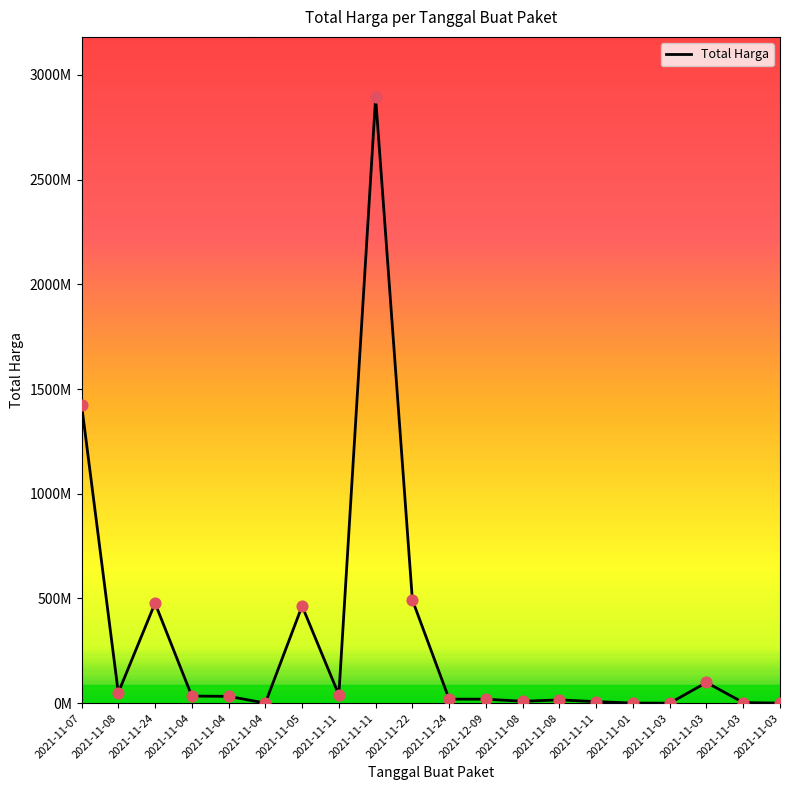

Which has a higher value, 2021-11-07 or 2021-12-09?

2021-11-07